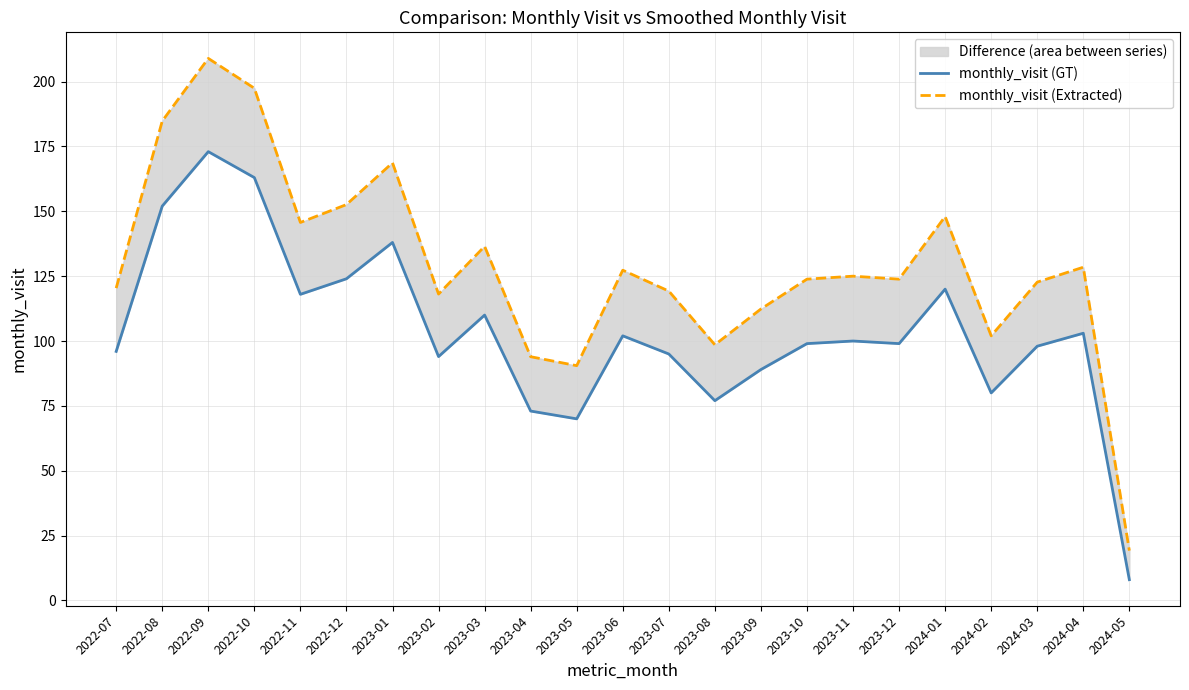

At which category does monthly_visit (Extracted) reach its first local valley?

2022-11